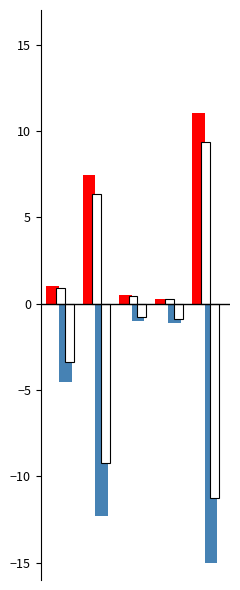

The value of PMAX (outline) at 4 is -15.8. True or false?

False